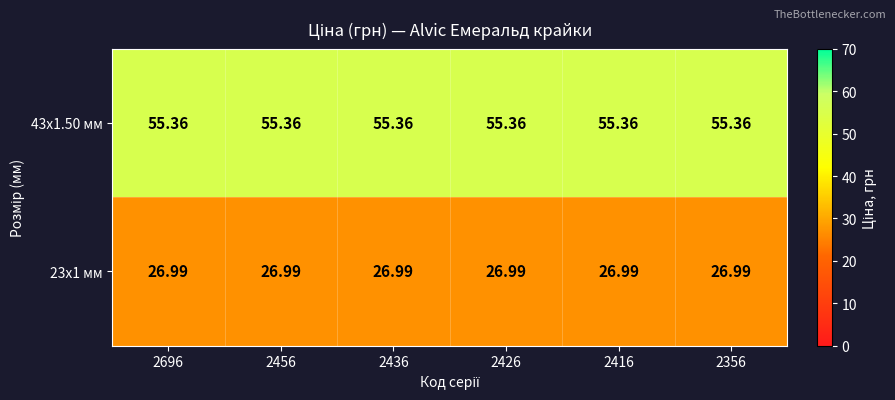

Is the value of 43x1.50 мм at 2696 greater than the value of 23x1 мм at 2416?

Yes